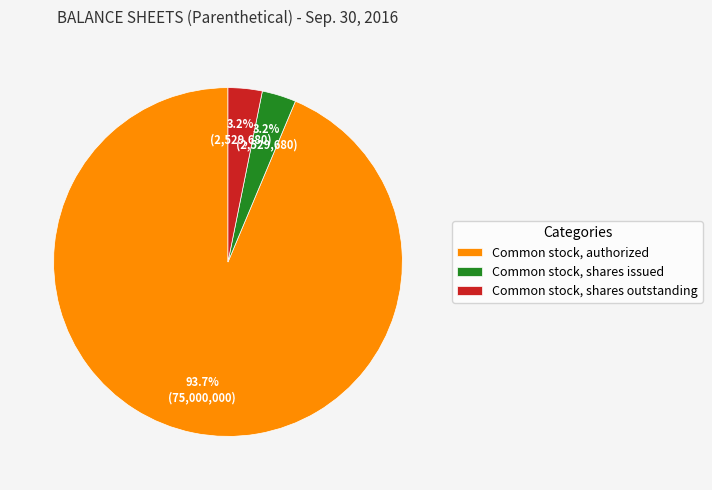

To the nearest percent, what portion does Common stock, authorized represent?

94%